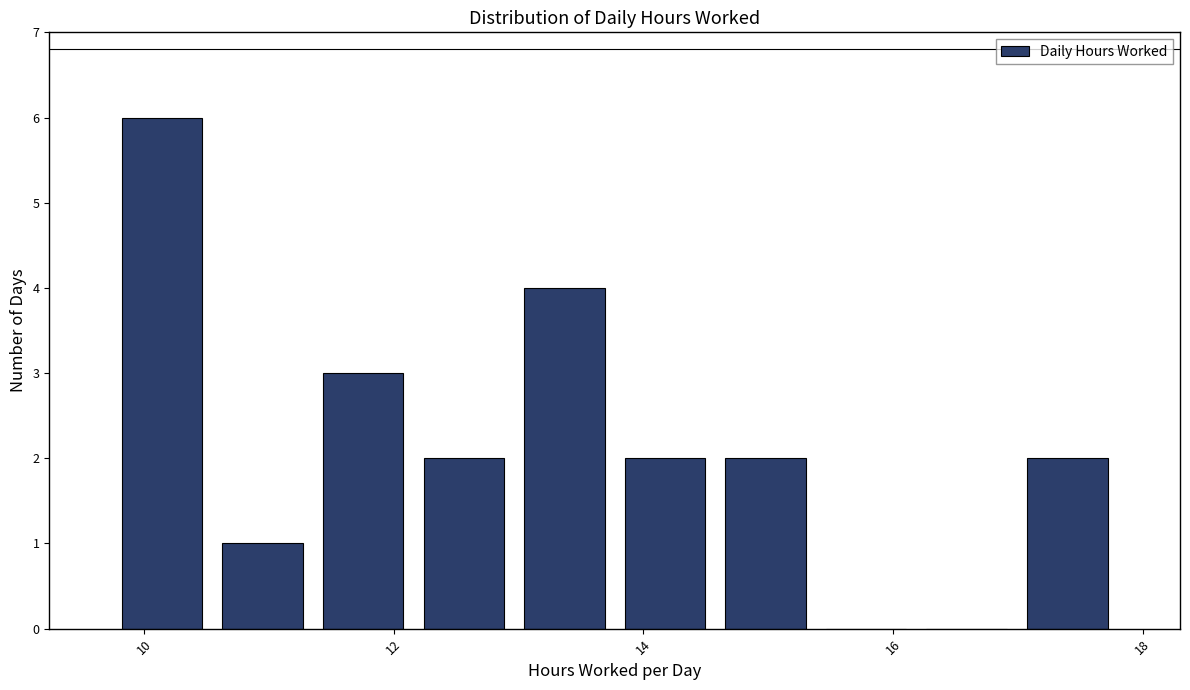

Over which range of the x-axis is the bar tallest?

9.8 to 10.6